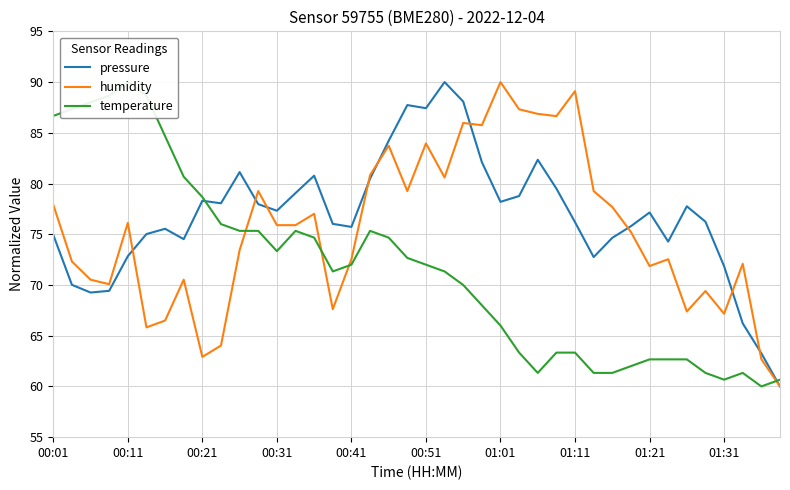

How many interior local peaks does the pressure series have?

9